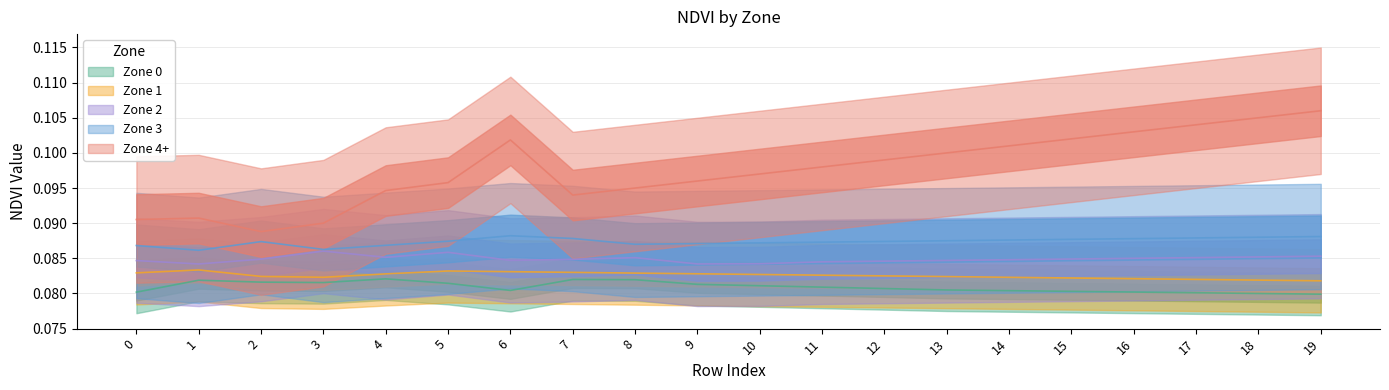

The value of Zone 0 at 3 is 0.1. True or false?

True